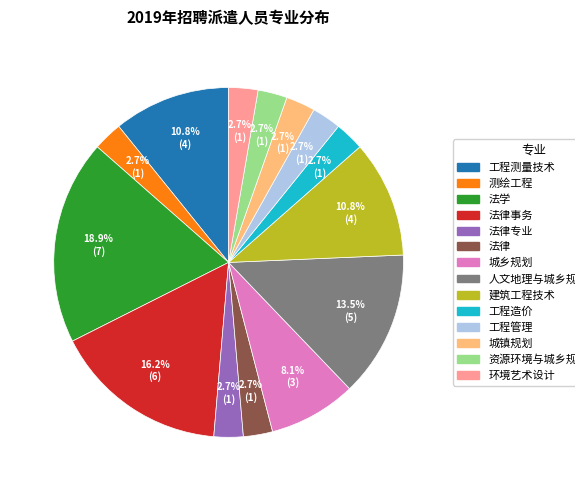

Is there a majority slice in this chart?

No